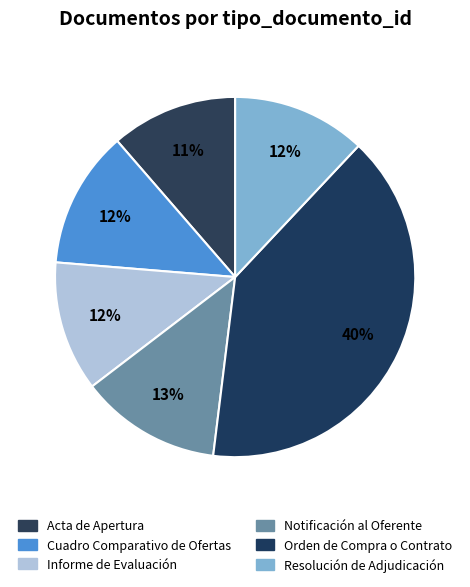

The Cuadro Comparativo de Ofertas slice represents 12% of the pie. True or false?

True